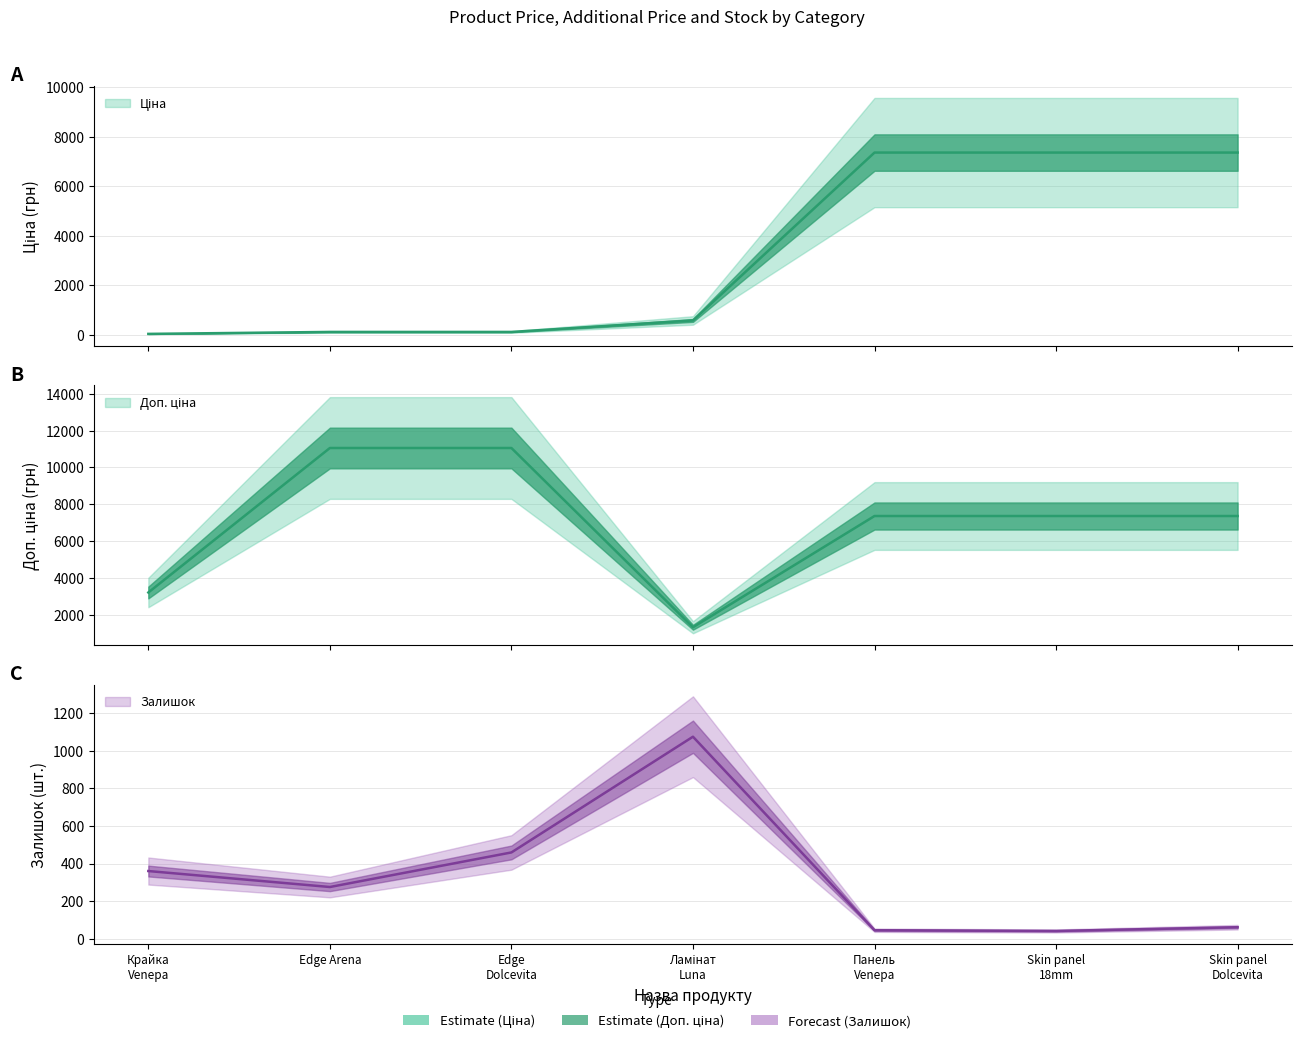

Is it true that Доп. ціна equals 4872.0 at Edge Dolcevita?

False